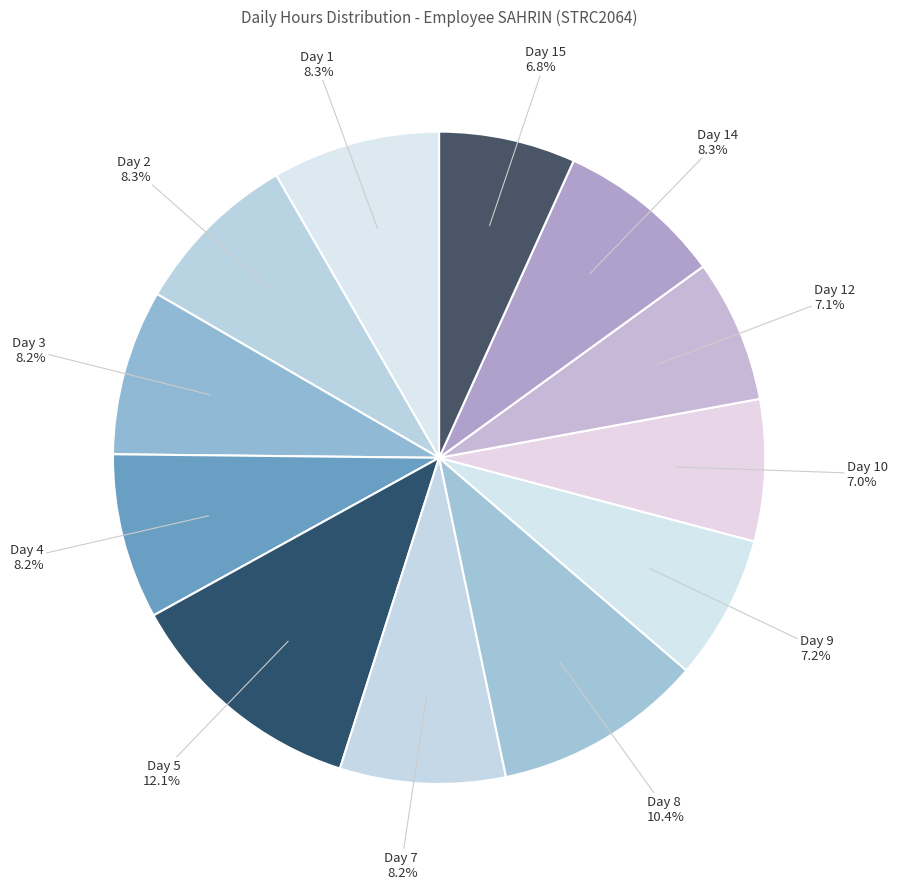

Is Day 1 the majority of the pie?

No